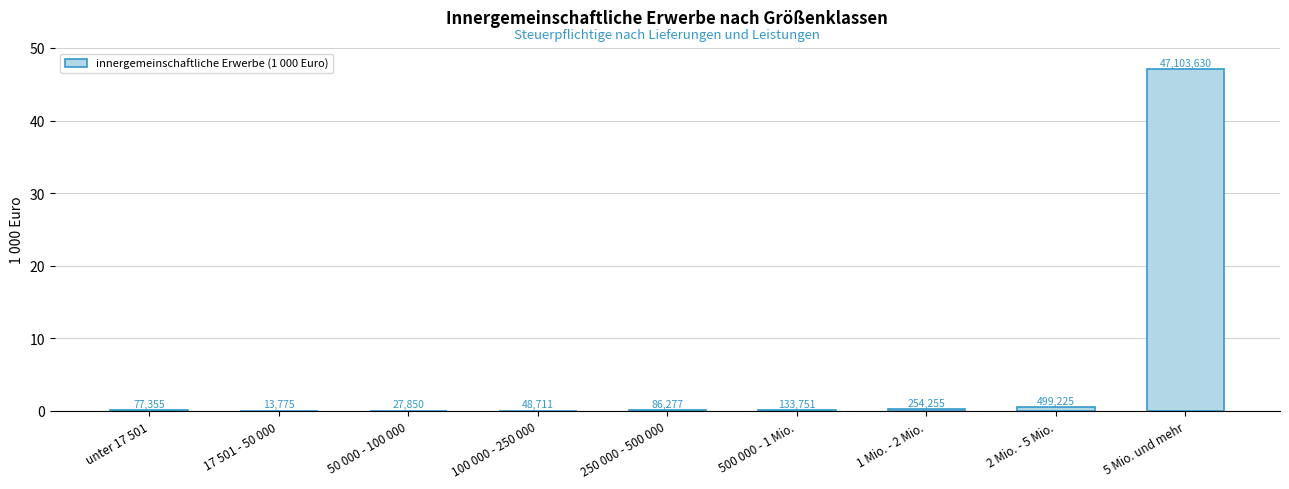

Reading right to left, extract all data points from this chart.

5 Mio. und mehr=47103630	2 Mio. - 5 Mio.=499225	1 Mio. - 2 Mio.=254255	500 000 - 1 Mio.=133751	250 000 - 500 000=86277	100 000 - 250 000=48711	50 000 - 100 000=27850	17 501 - 50 000=13775	unter 17 501=77355